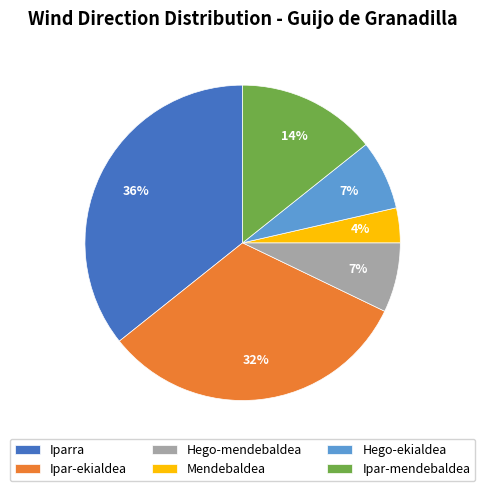

To the nearest percent, what portion does Hego-ekialdea represent?

7%